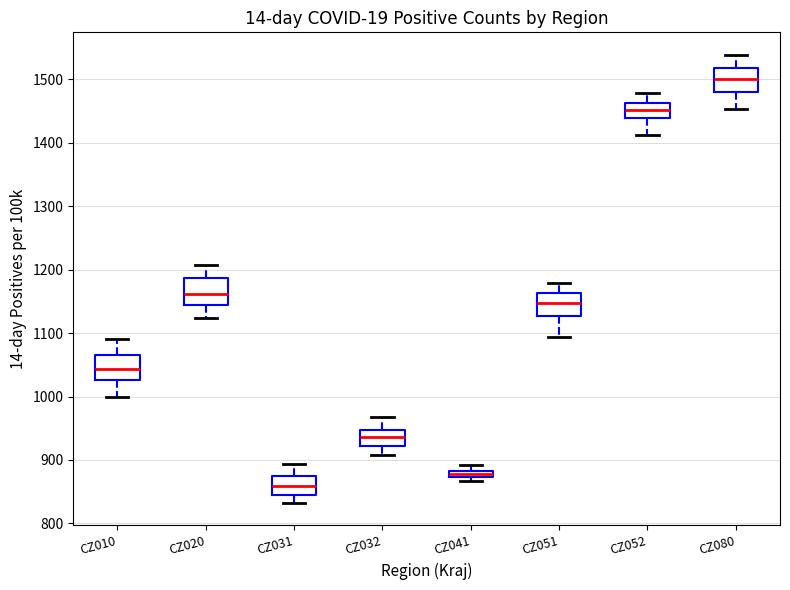

Which box's median line is the highest?

CZ080